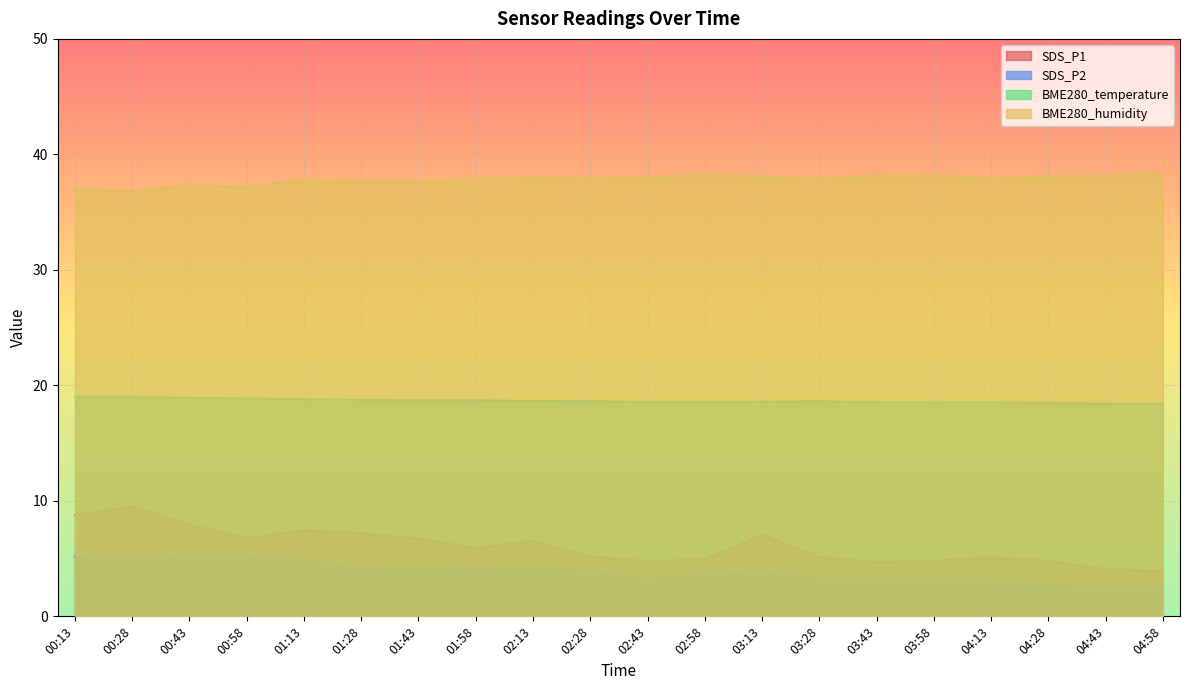

The SDS_P1 series shows 4.8 at 02:43. True or false?

True